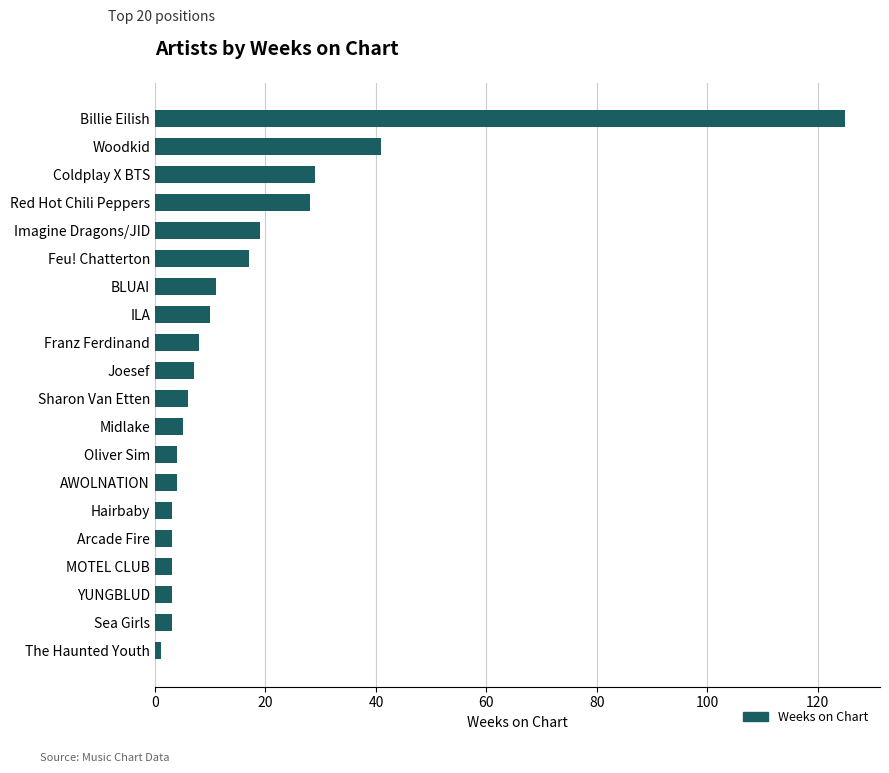

What is the difference between the values at Sea Girls and Woodkid?

38